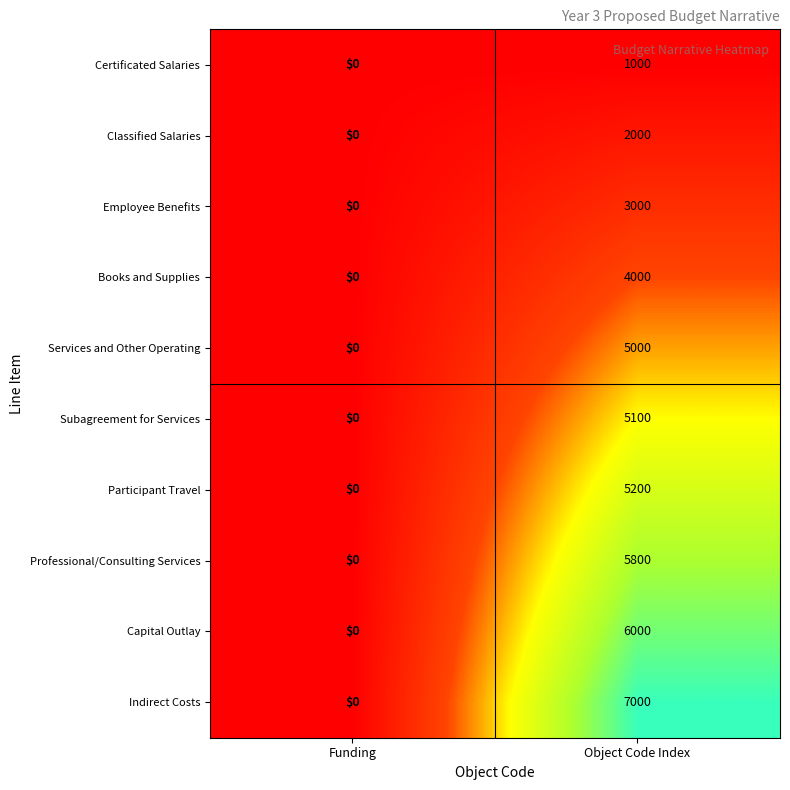

What is the total value across all series at Object Code Index?

44100